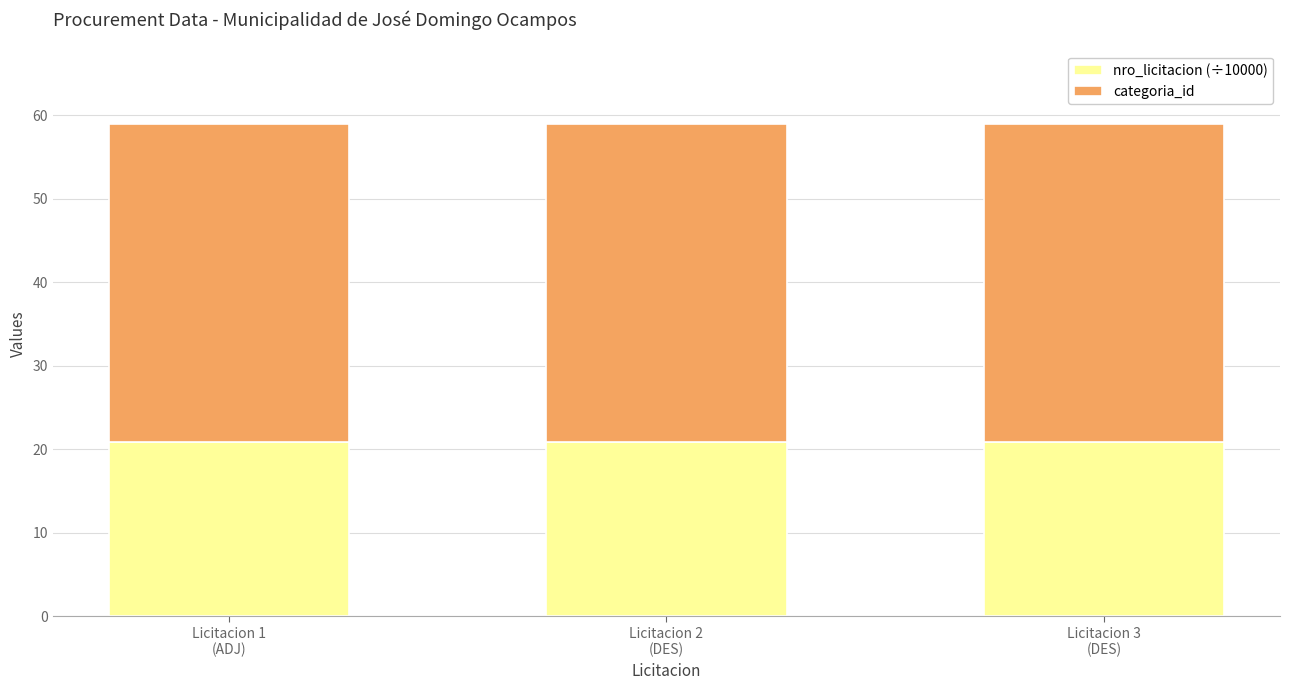

Count the number of categories in the chart.

3